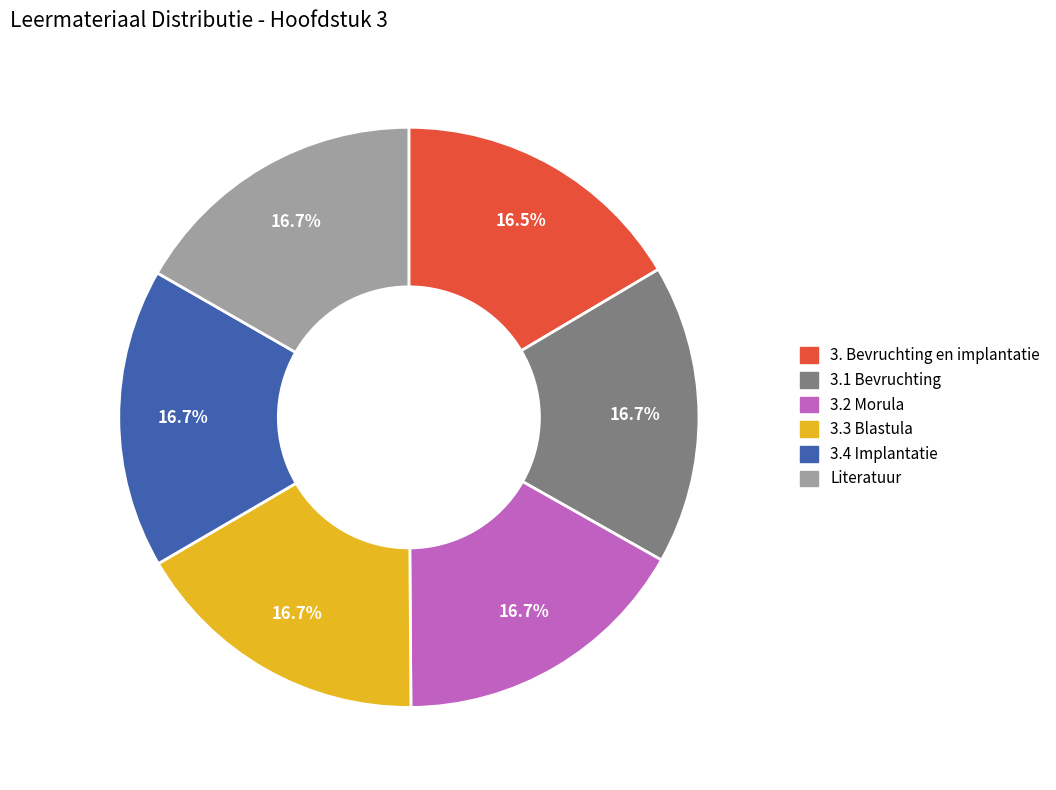

Is there a majority slice in this chart?

No